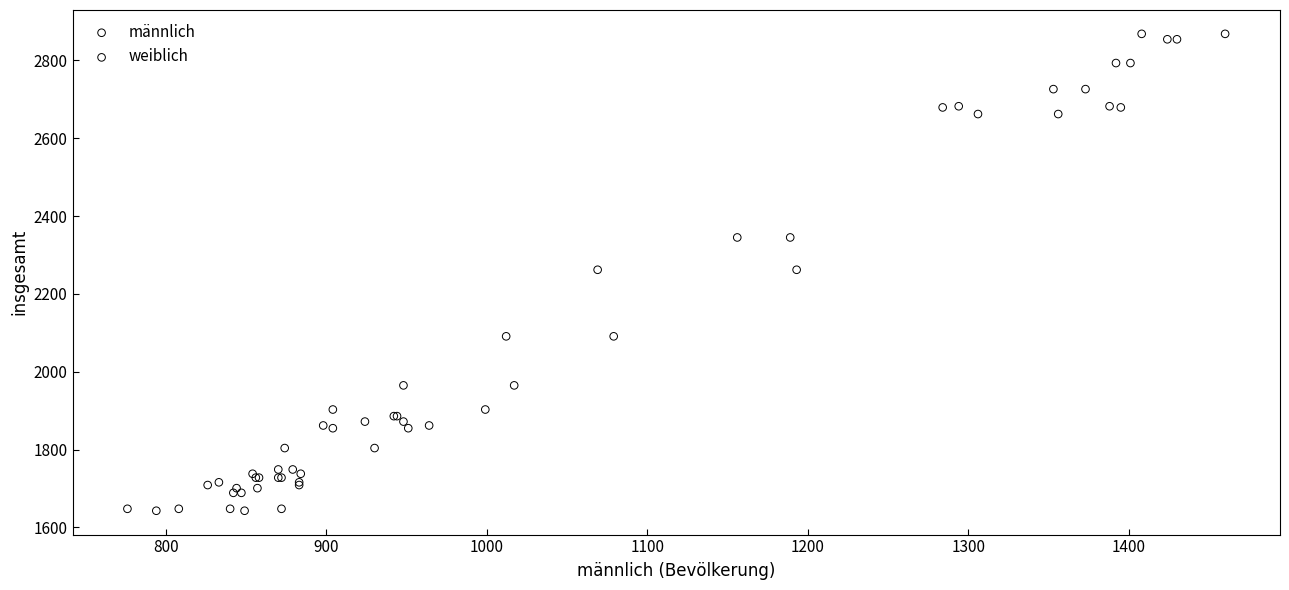

What are all the series names shown in the legend?

männlich, weiblich